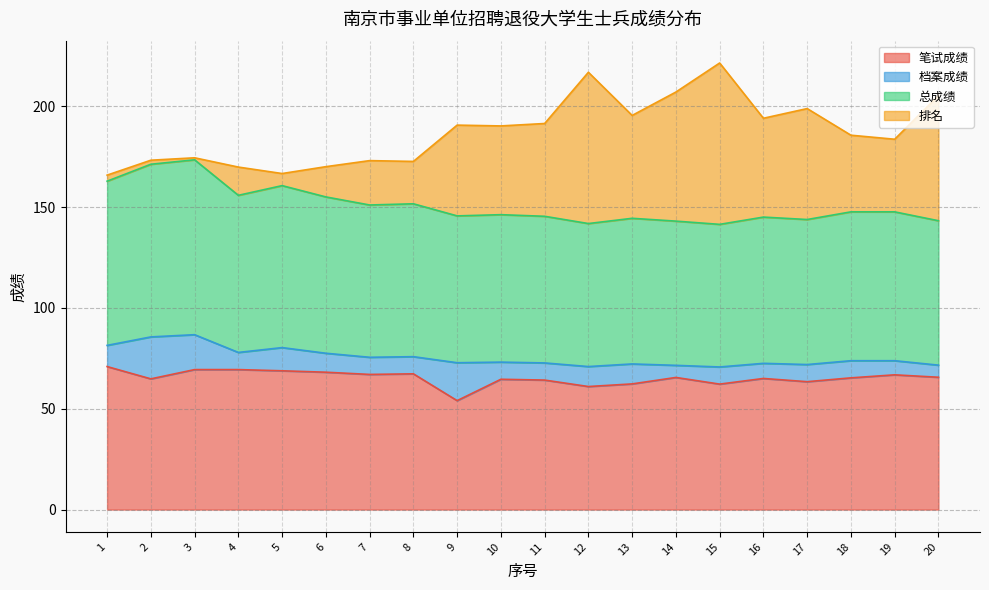

What is the maximum value for 总成绩?

86.7